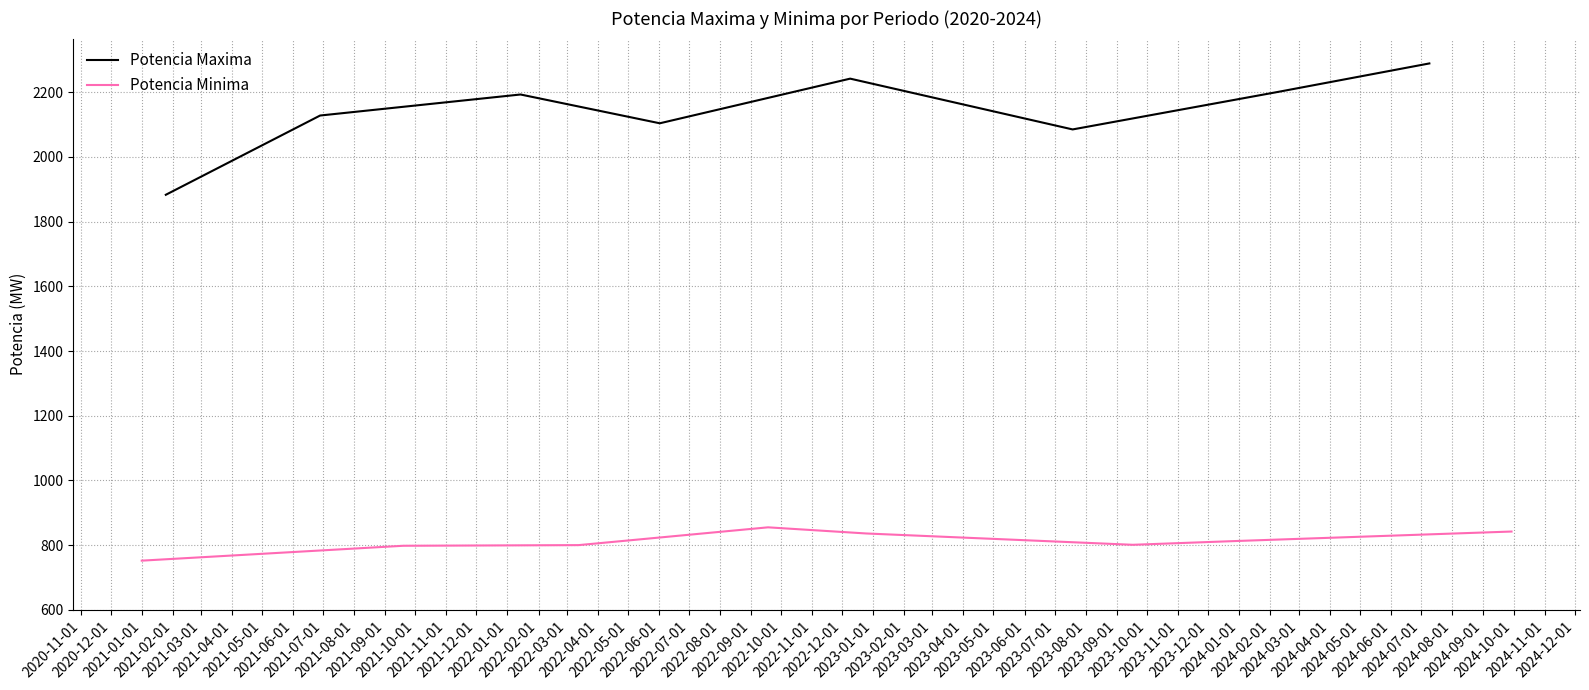

Does the chart display data point markers on the line(s)?

No